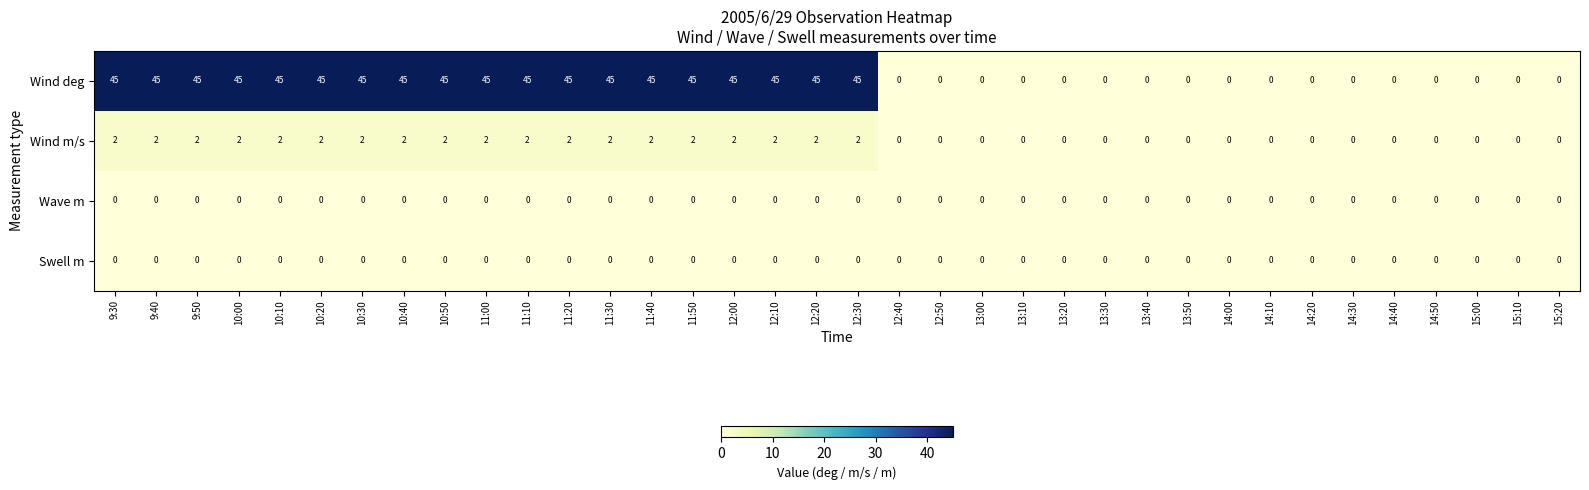

How many Wind deg values are between 0 and 45?

36